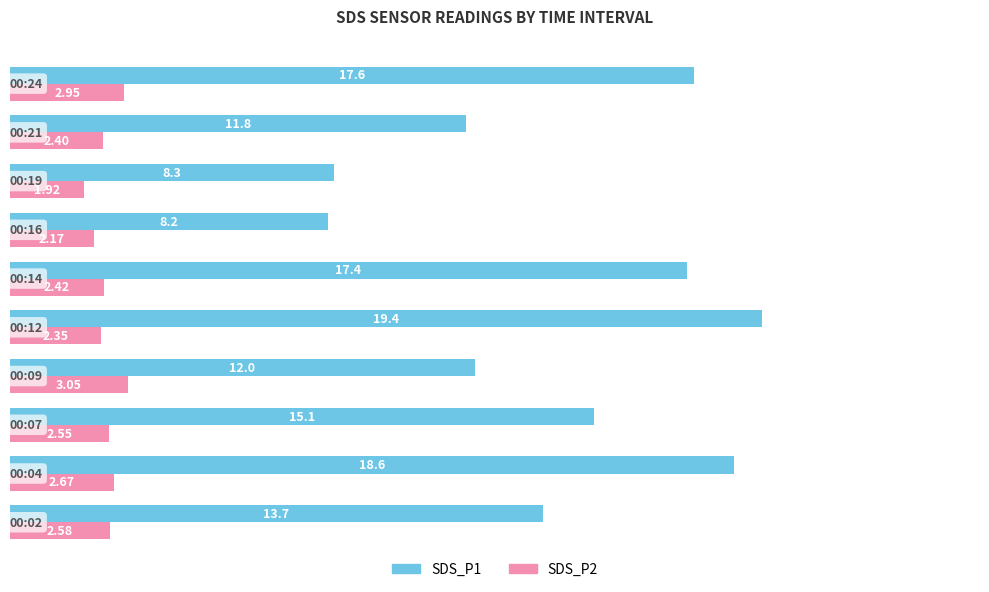

What is the sum of all SDS_P2 values?

25.1